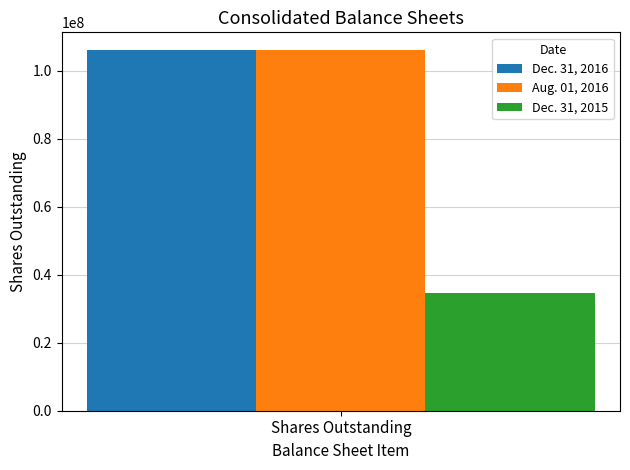

Count the number of categories in the chart.

1